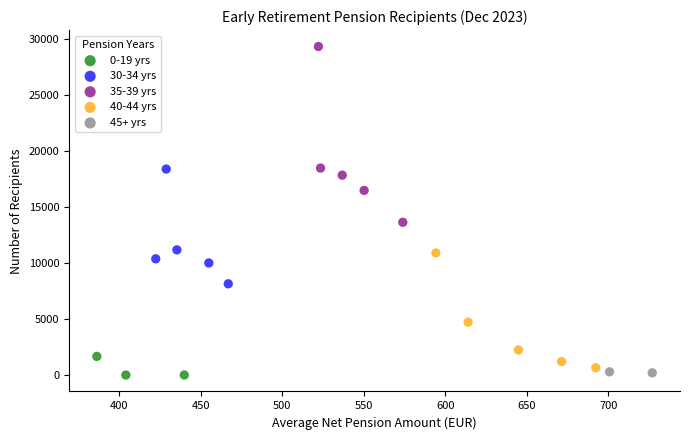

Which series has the widest spread of Y values?

35-39 yrs